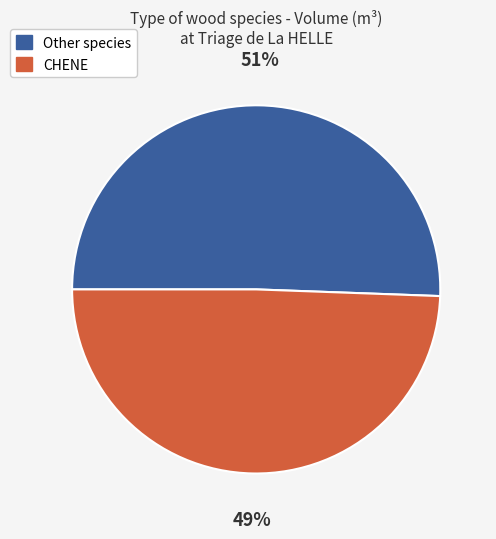

Does any single category account for the majority?

Yes